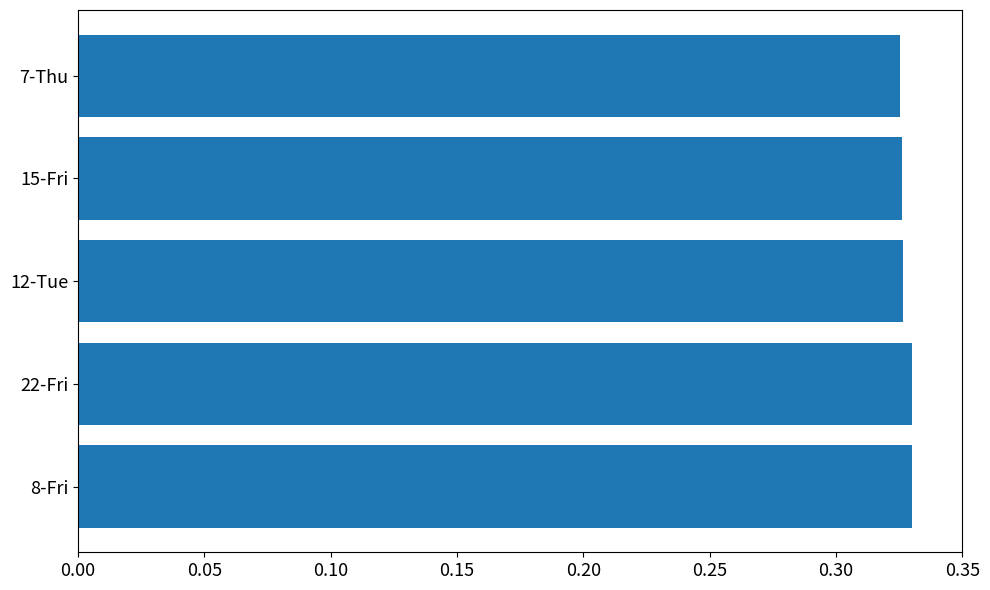

How many values are between 0 and 1?

5